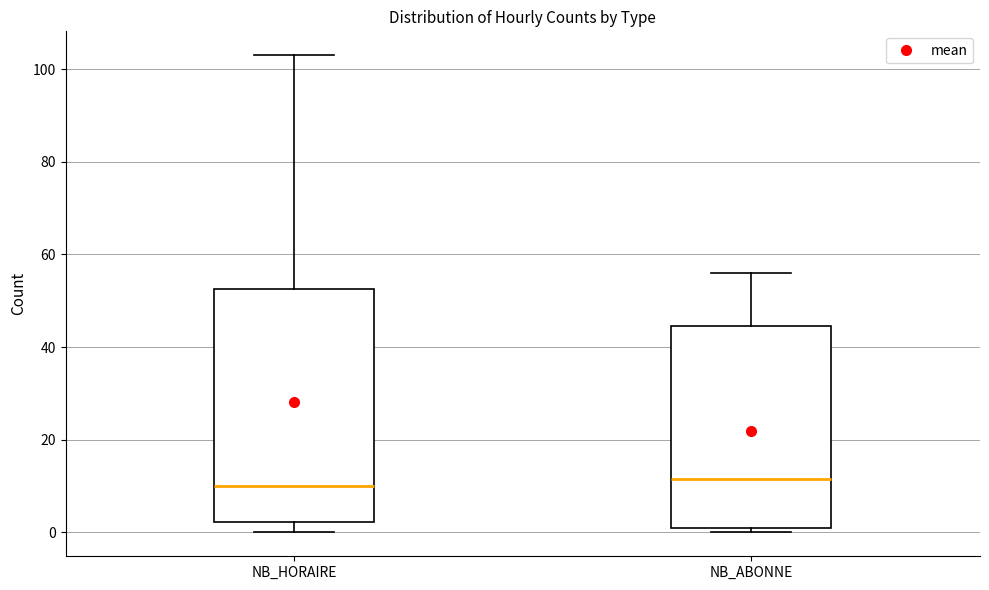

Reading left to right, read every box against the y-axis: the position of its median line, the range the box covers, and the ends of its whiskers. The values are not printed on the chart, so give them approximately, as read against the axis.

NB_HORAIRE: median 10, box 2 to 52, whiskers 0 to 104
NB_ABONNE: median 12, box 2 to 44, whiskers 0 to 56